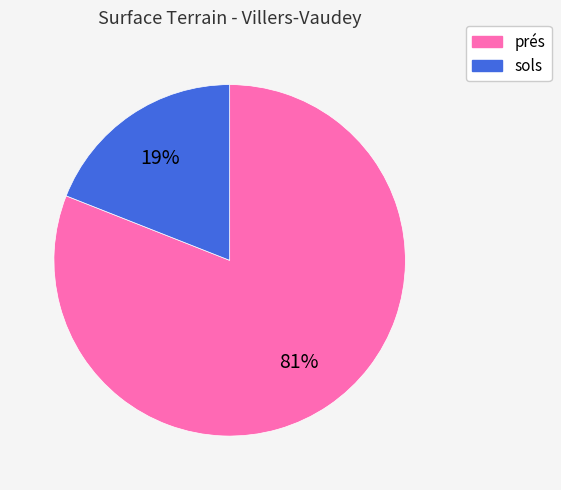

Between sols and prés, which is larger?

prés